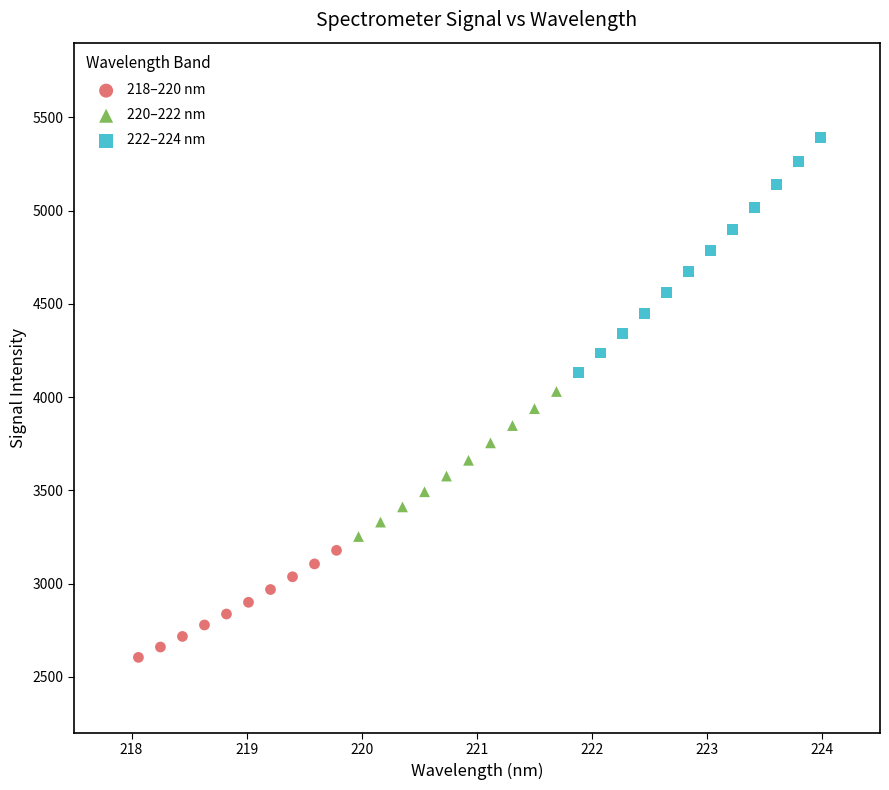

Which series contains the lowest Y value?

218–220 nm